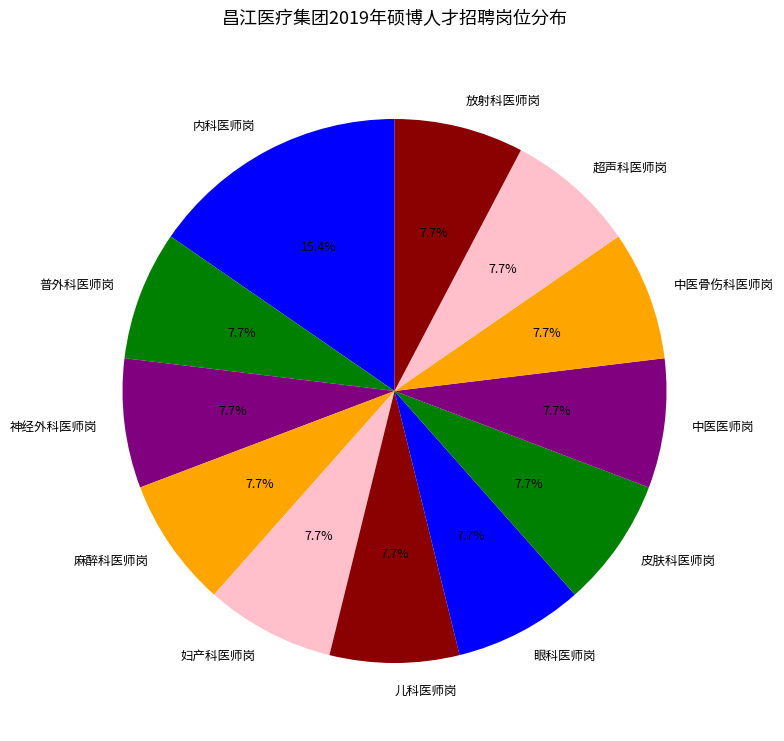

Do 眼科医师岗 and 神经外科医师岗 together represent more than half of the pie?

No